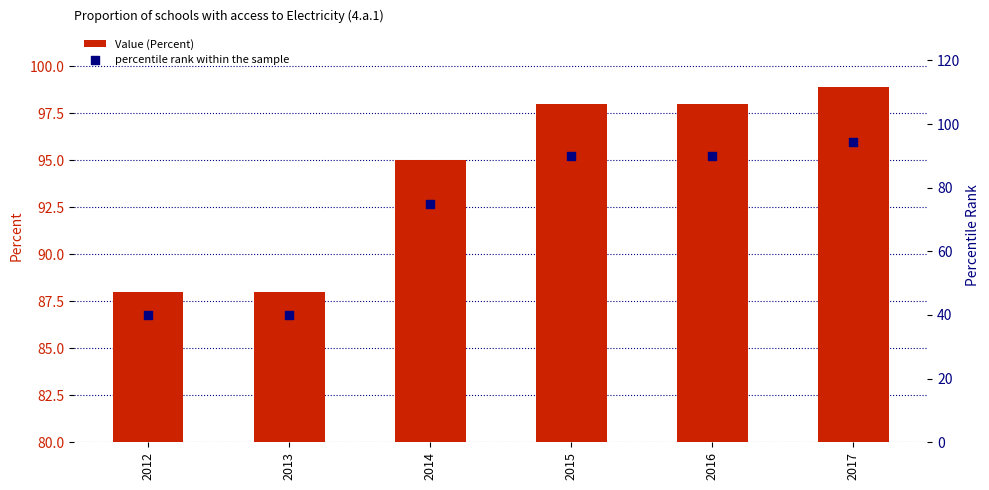

Which series has the largest total across all categories?

Value (Percent)